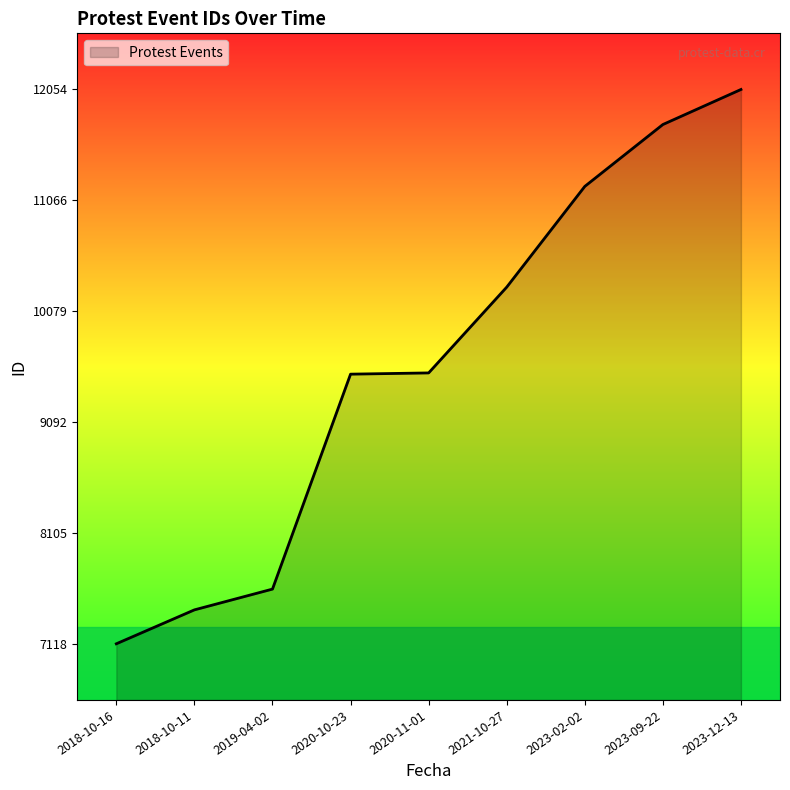

What is the approximate value at 2021-10-27?

10294